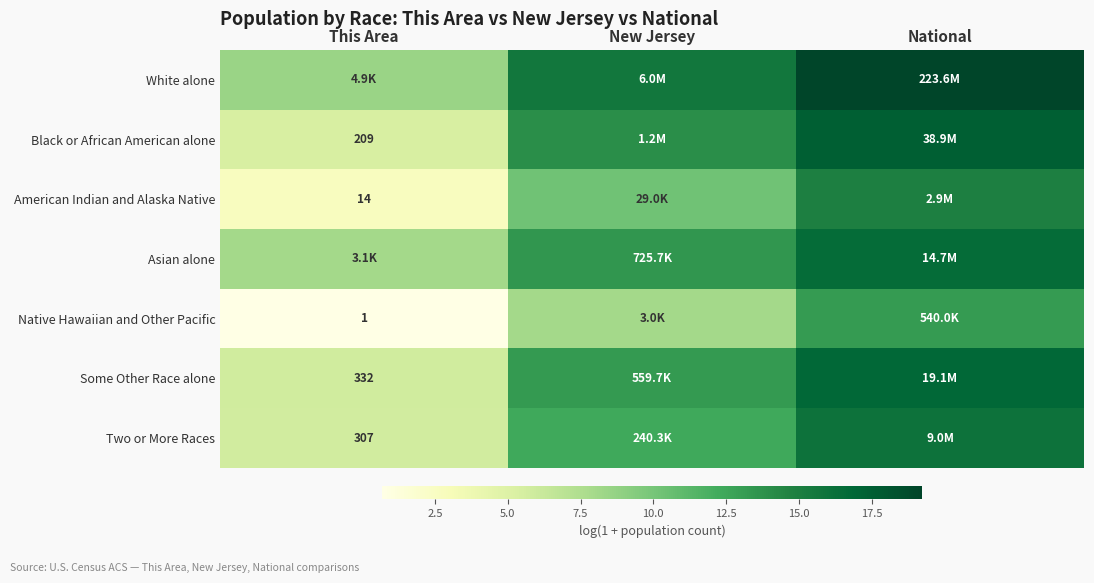

Which series has the largest total across all categories?

White alone